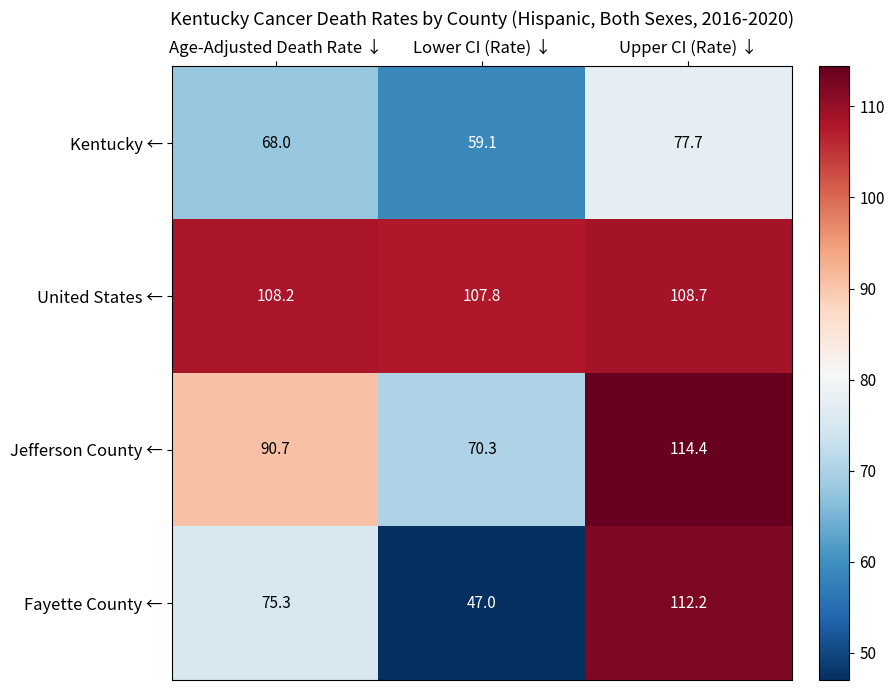

Which series has the largest total across all categories?

United States ←